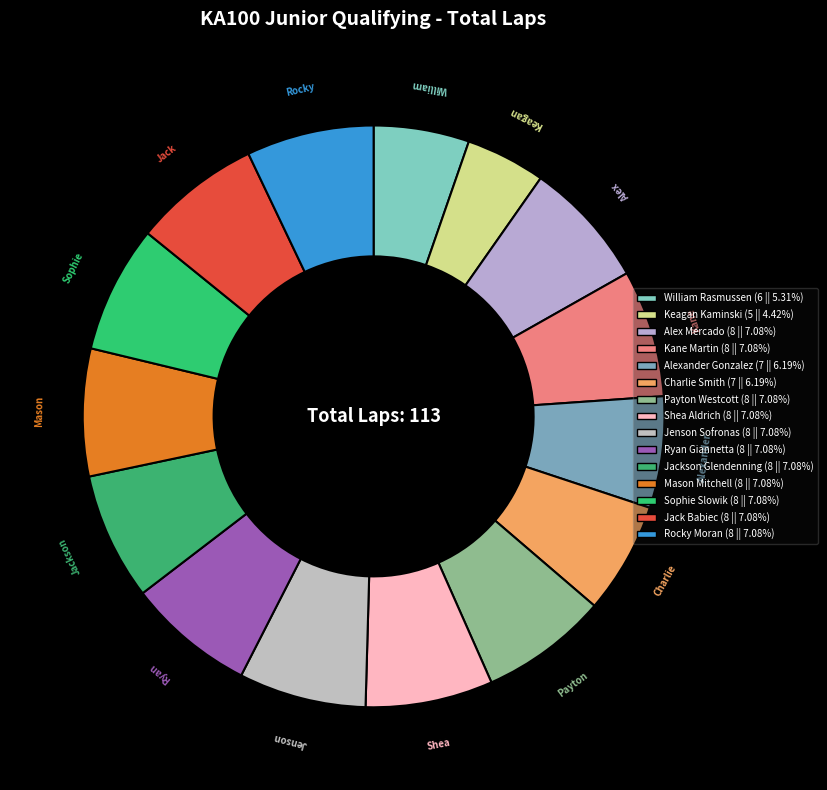

Does Payton Westcott account for over 50% of the chart?

No